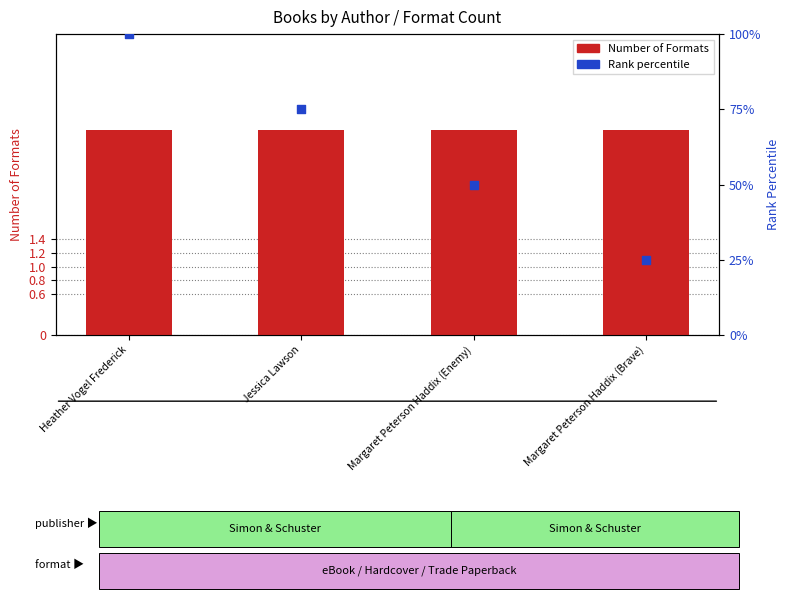

What is the total value across all series at Margaret Peterson Haddix (Brave)?

28